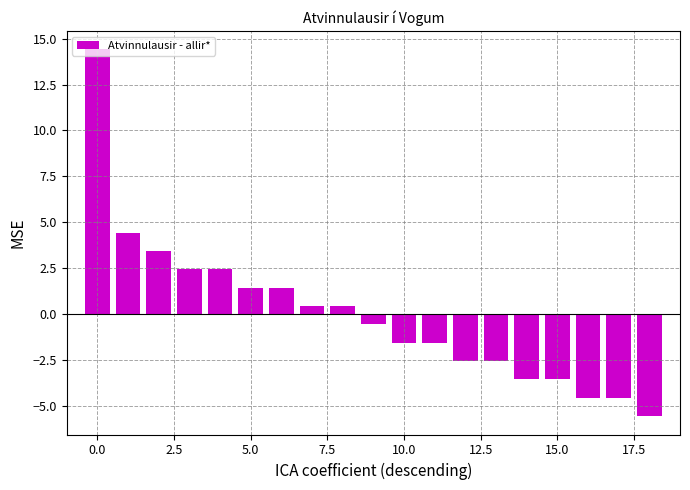

Are the bars grouped side by side (vs. stacked)?

No